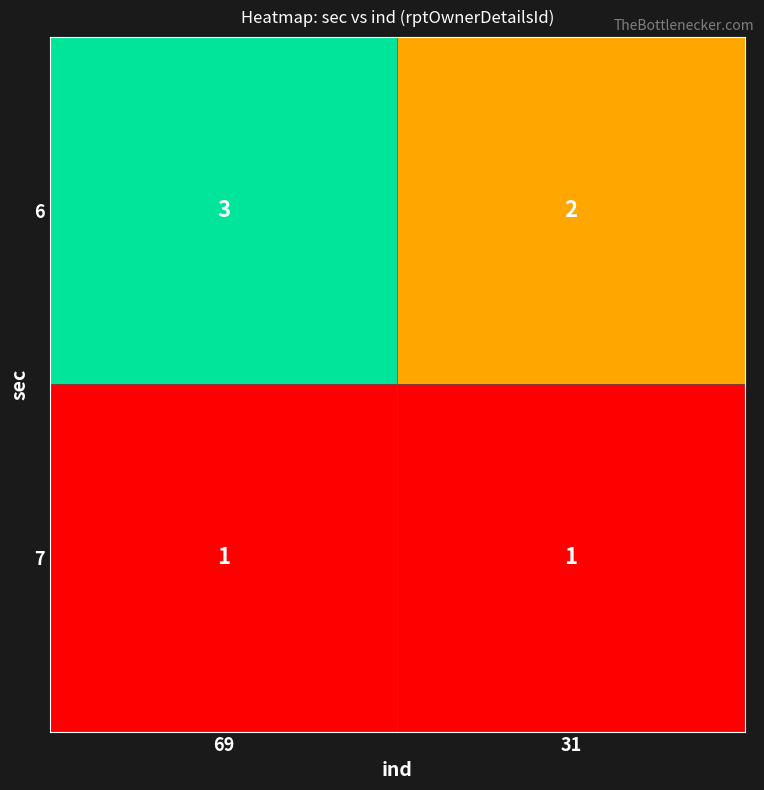

True or false: 6 has a value of 2 at 31.

True